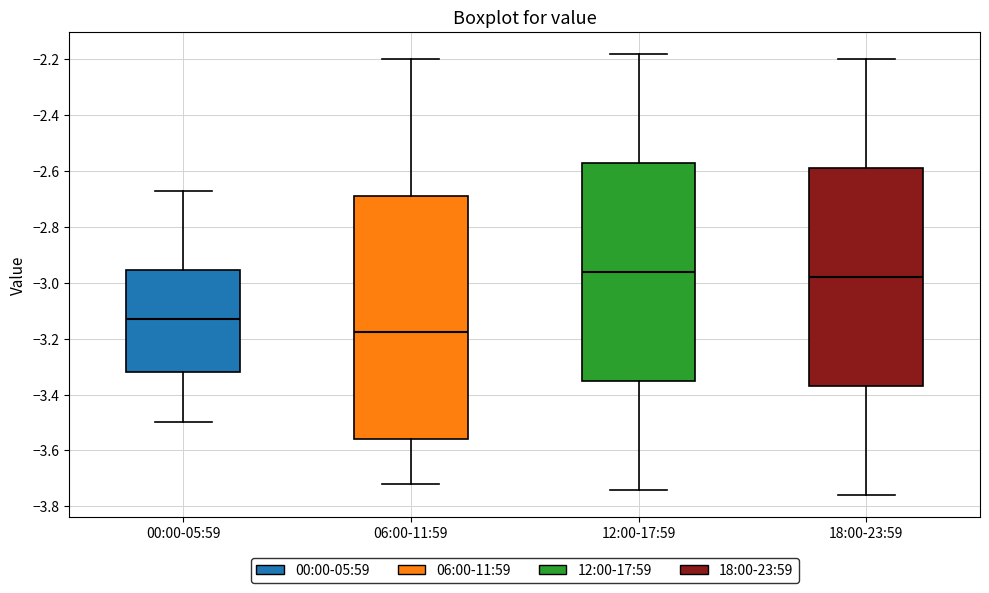

Which box is the tallest, from its lower edge to its upper edge?

06:00-11:59